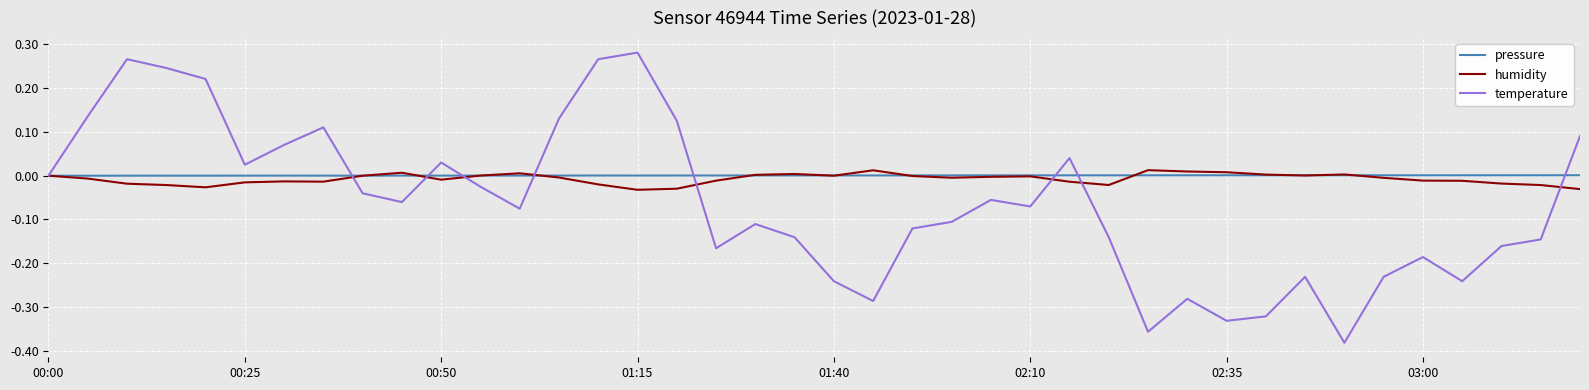

Which series has the largest total across all categories?

pressure